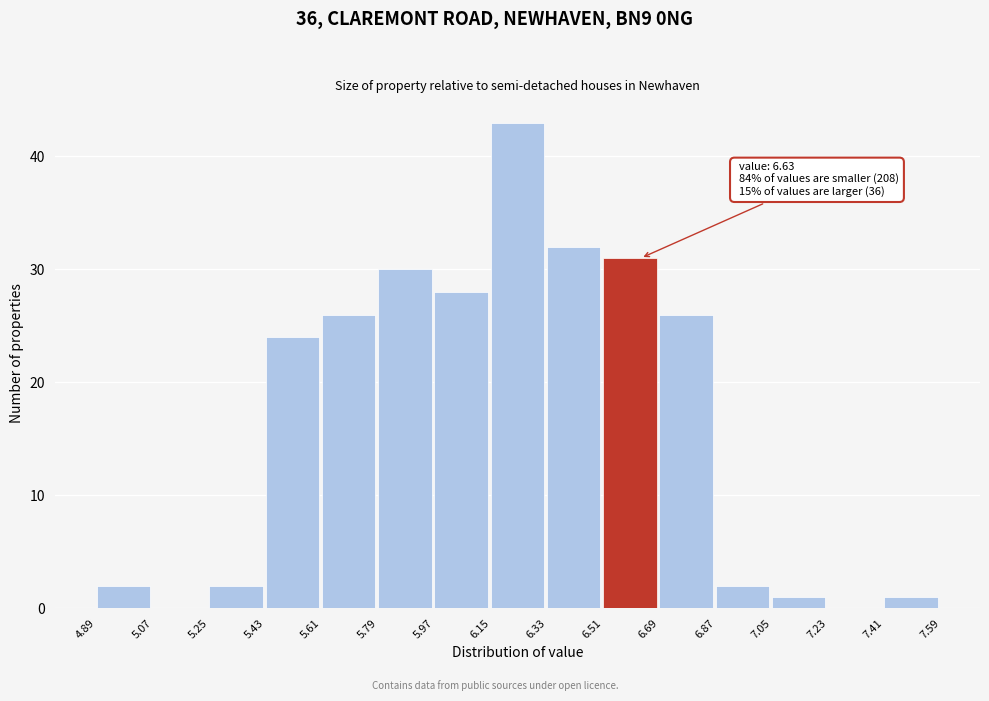

Over which range of the x-axis is the bar tallest?

6.15 to 6.33